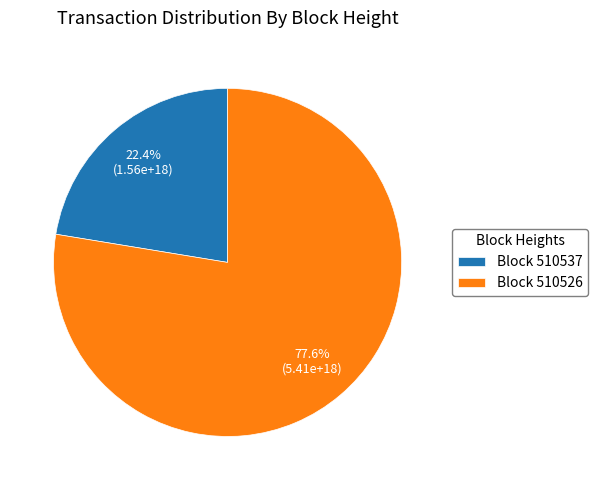

Combined, what portion of the pie is Block 510526 and Block 510537?

100.0%